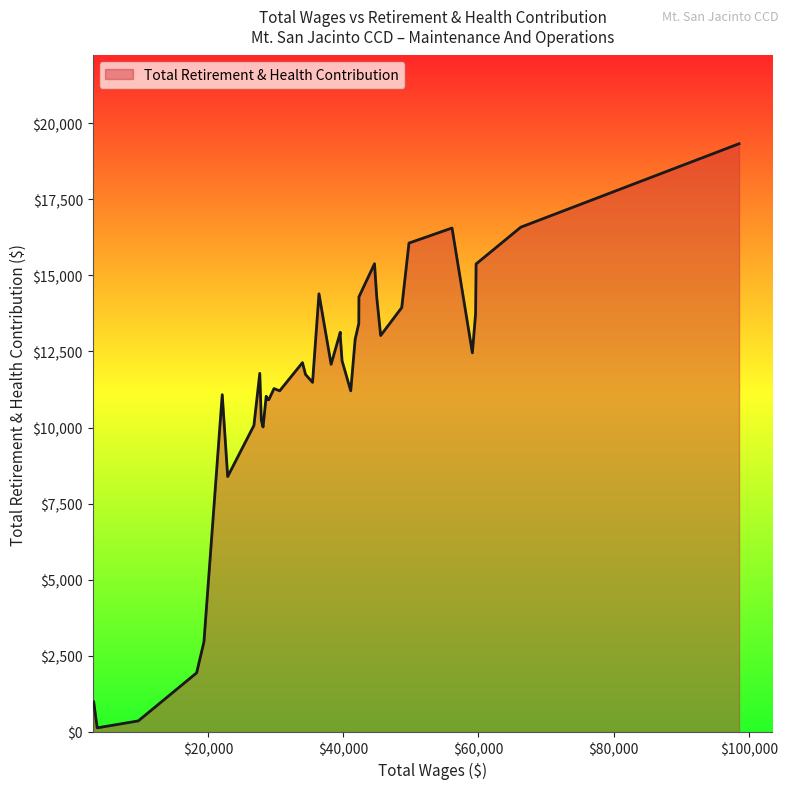

What is the difference between the maximum and minimum values?

19187